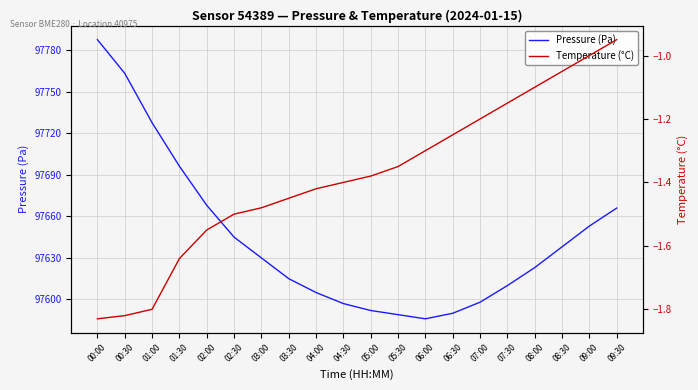

What is the sum of the Pressure (Pa) values at 03:00 and 03:30?

195245.0